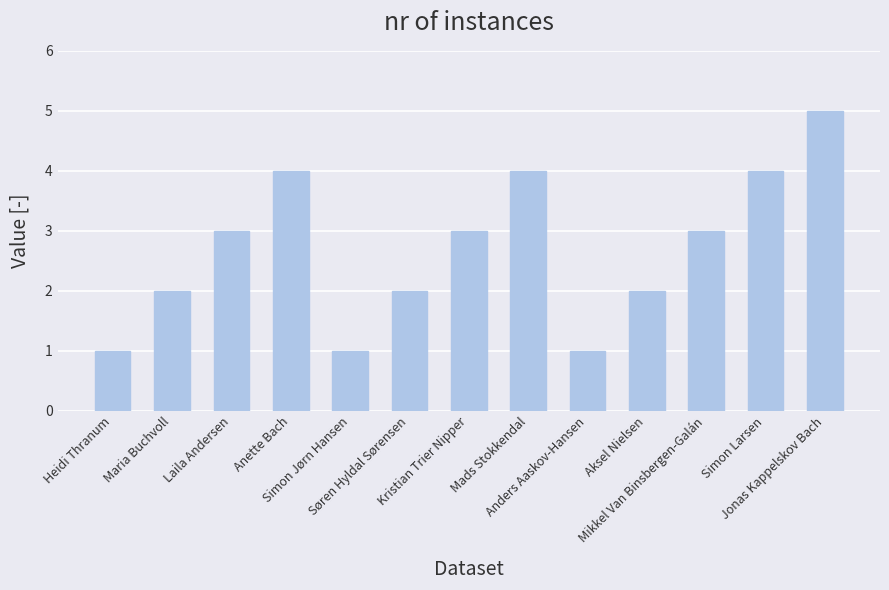

How many series are shown in this chart?

1